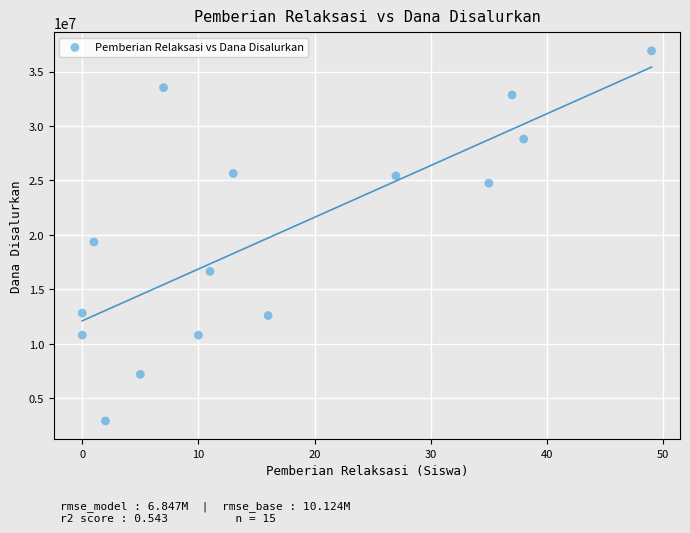

What Y value in the scatter plot is closest to 19912500?

19350000